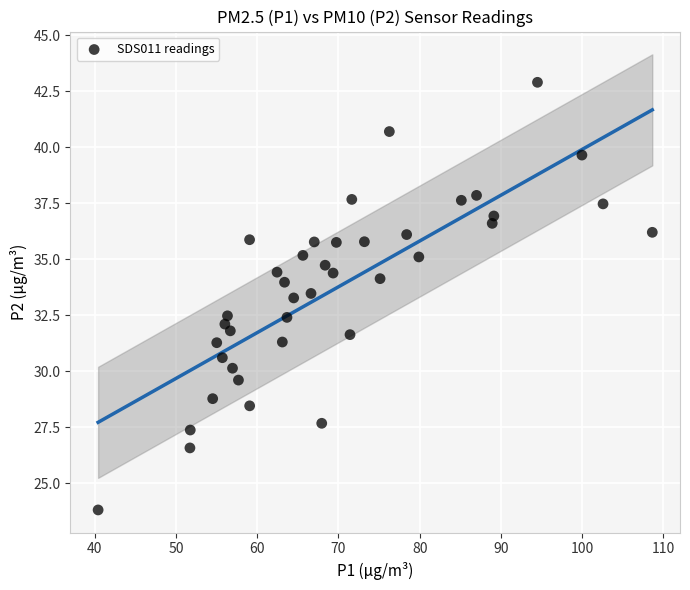

What is the range of Y values (max minus min)?

19.1